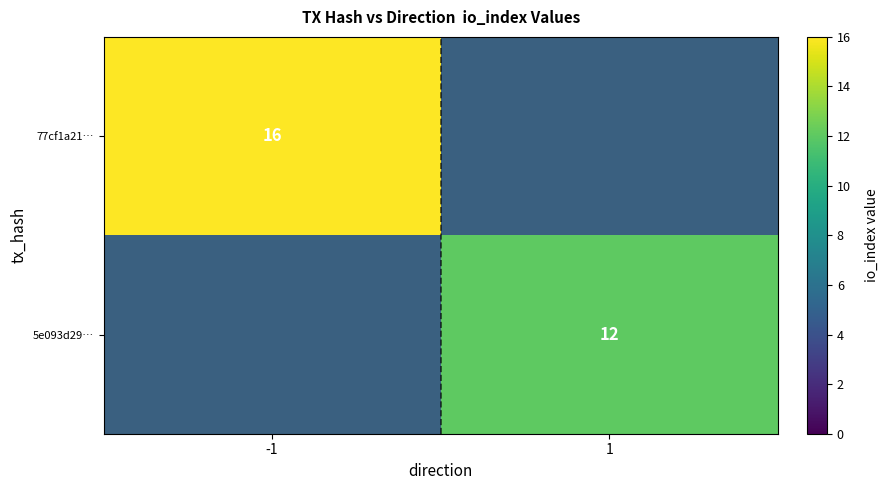

True or false: 5e093d29… has a value of 12 at 1.

True